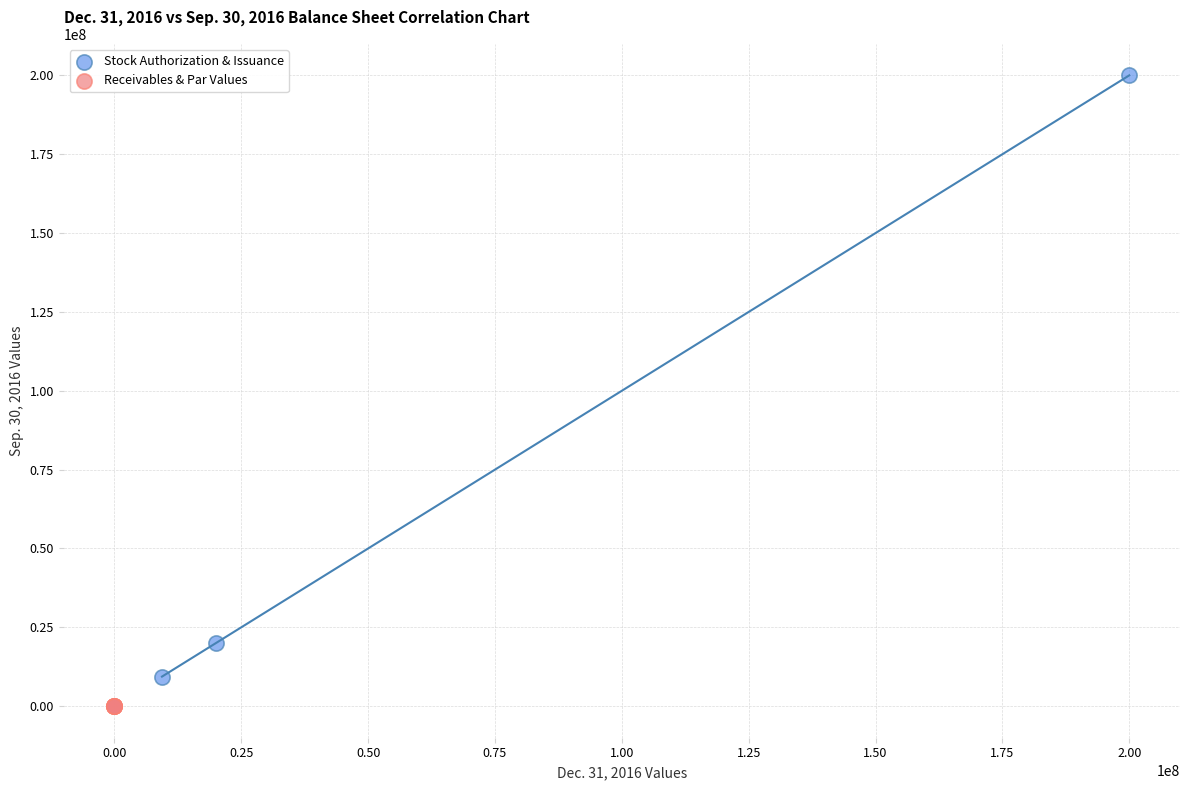

Which series contains the highest Y value?

Stock Authorization & Issuance